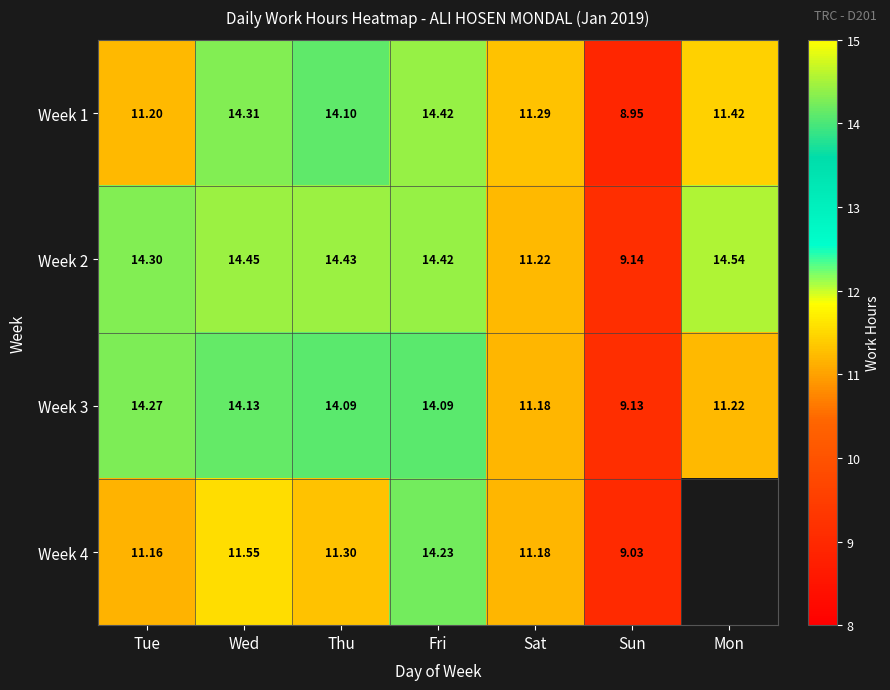

At Tue, list the series in order from smallest to largest.

Week 4, Week 1, Week 3, Week 2